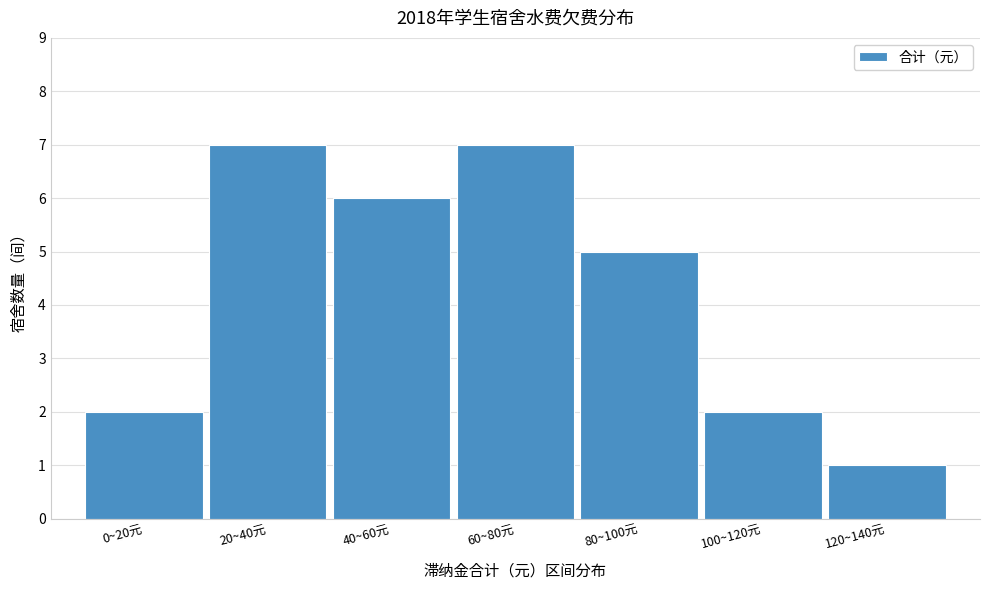

Reading right to left, list all the values displayed in this chart.

120~140元=1	100~120元=2	80~100元=5	60~80元=7	40~60元=6	20~40元=7	0~20元=2